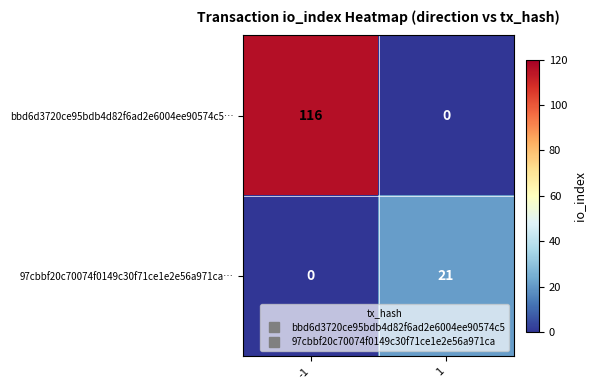

Reading left to right, transcribe all the data shown in this chart.

bbd6d3720ce95bdb4d82f6ad2e6004ee90574c5…: -1=116	1=0
97cbbf20c70074f0149c30f71ce1e2e56a971ca…: -1=0	1=21